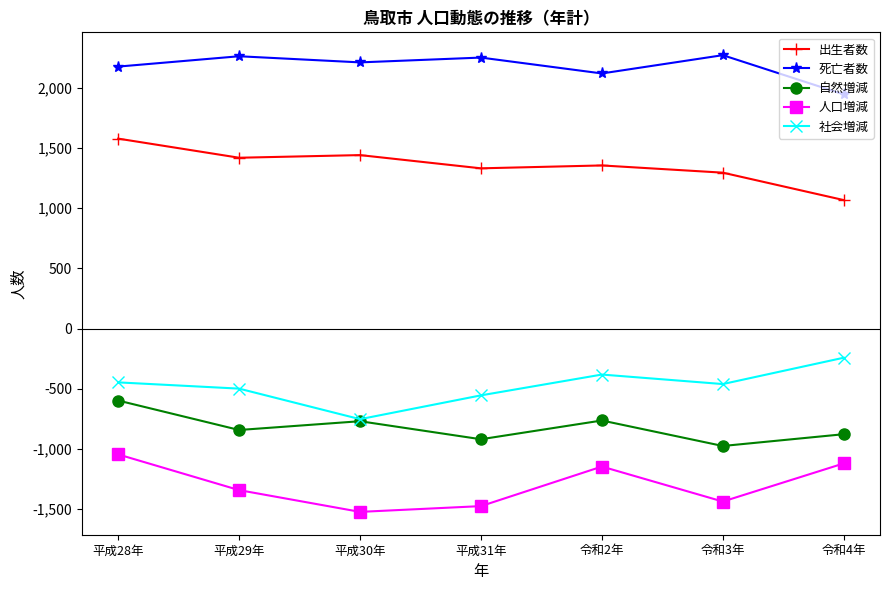

What is the sum of all 人口増減 values?

-9102